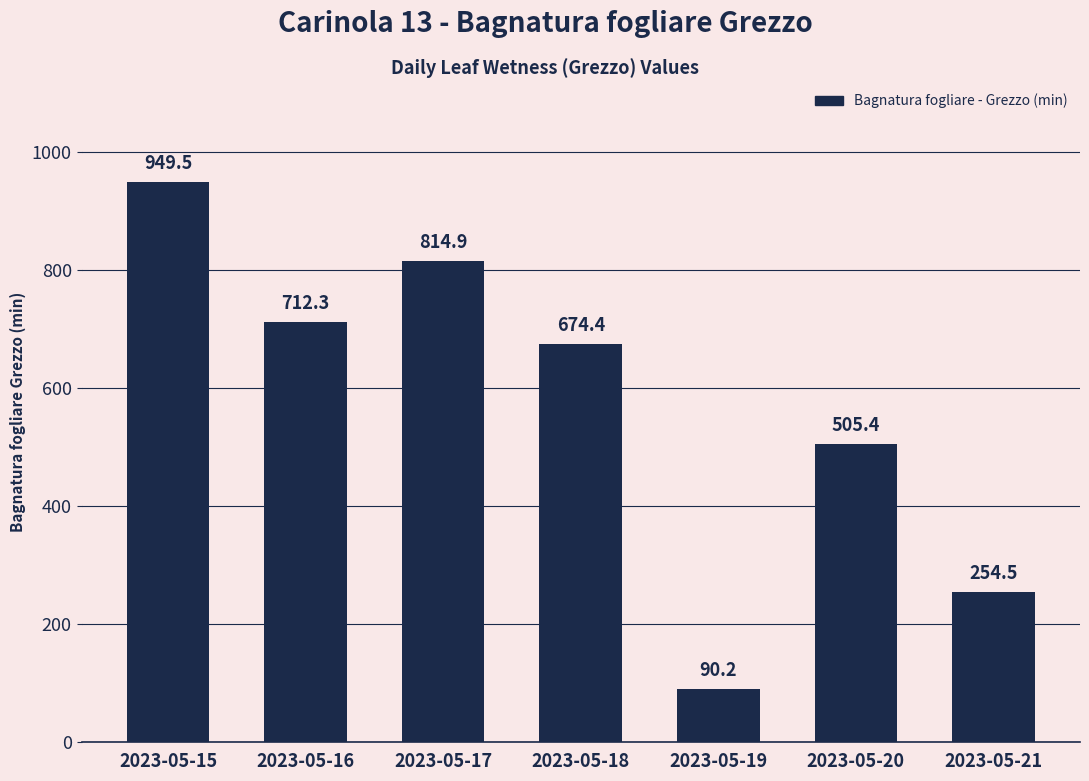

What is the maximum value shown in the chart?

949.5